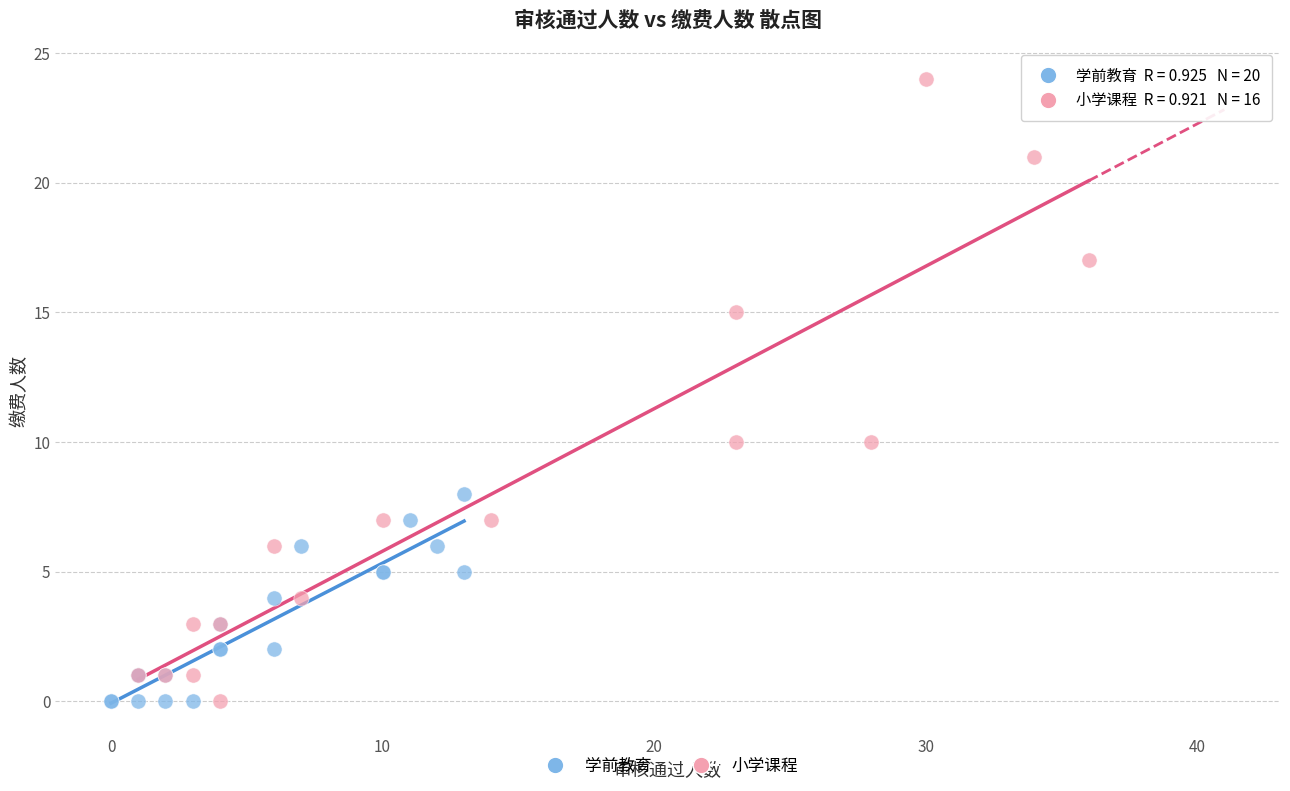

Which series reaches the maximum Y coordinate?

小学课程